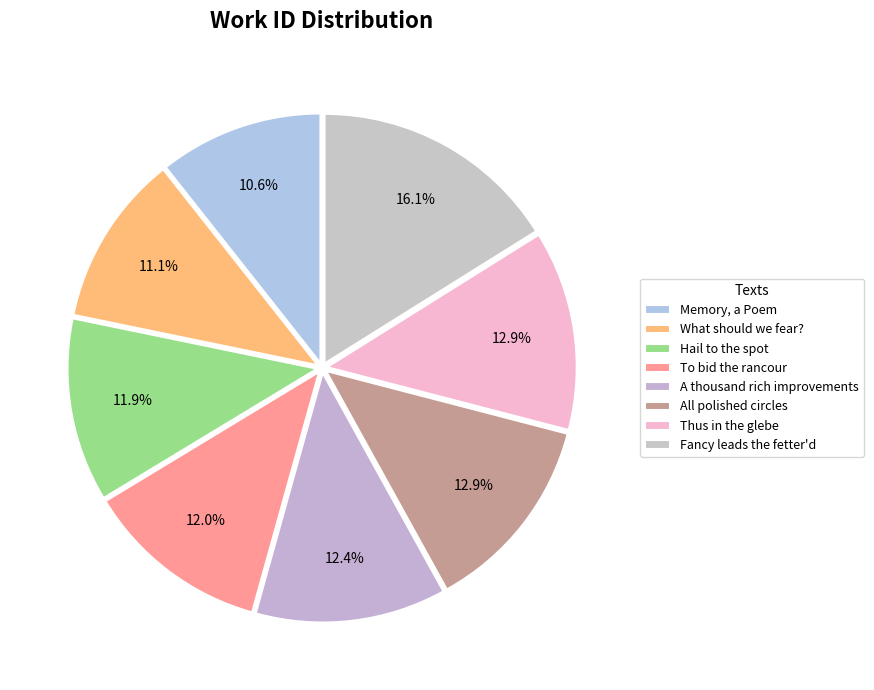

The Thus in the glebe slice represents 26% of the pie. True or false?

False